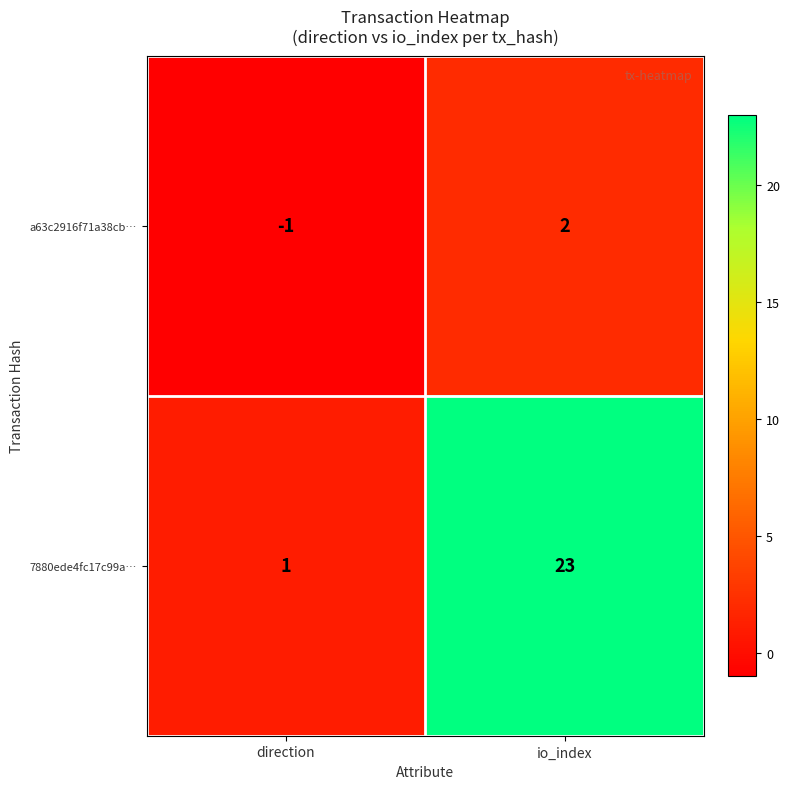

What is the sum of the 7880ede4fc17c99a… values at io_index and direction?

24